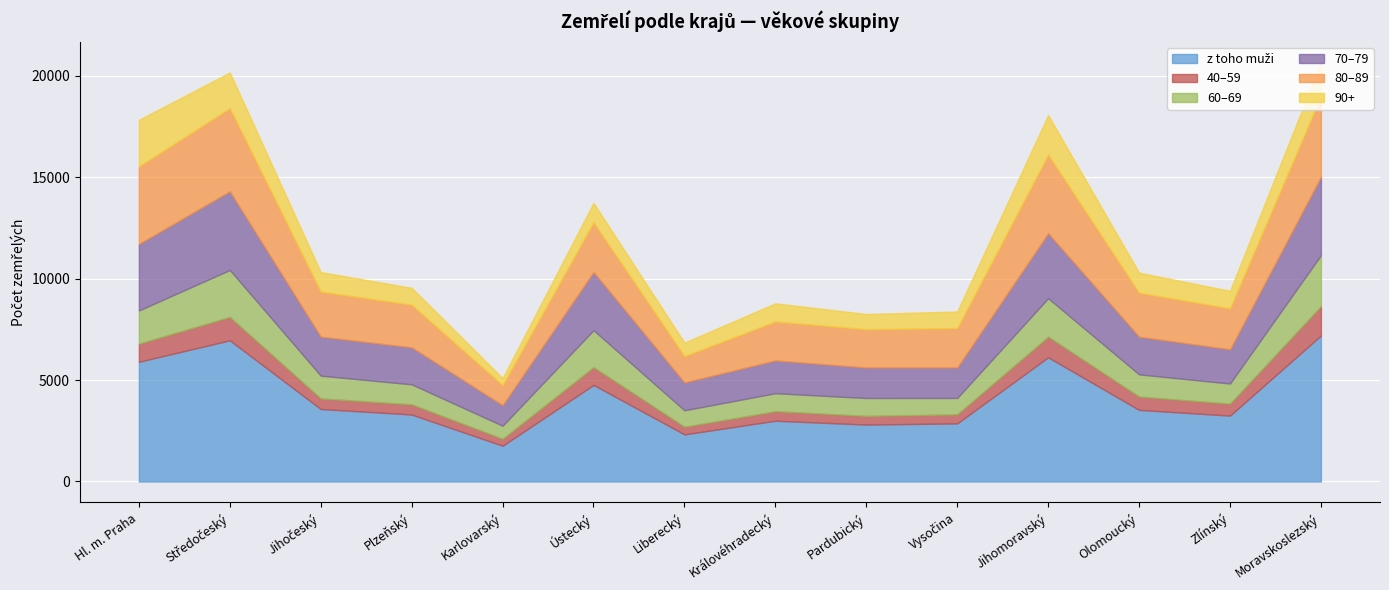

Where is z toho muži nearest to the value 4479?

Ústecký